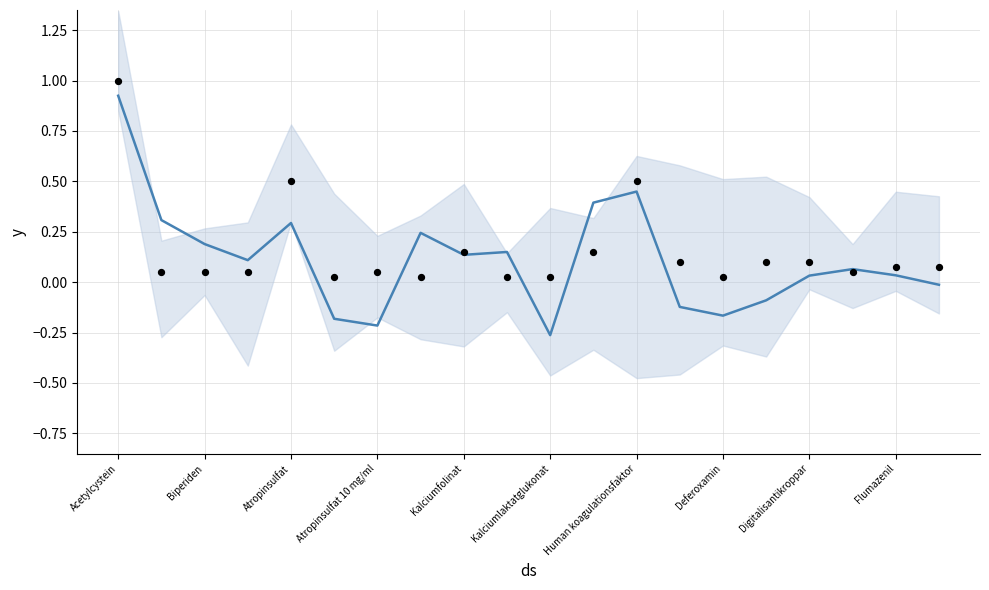

At how many categories does at least one series exceed 0?

20